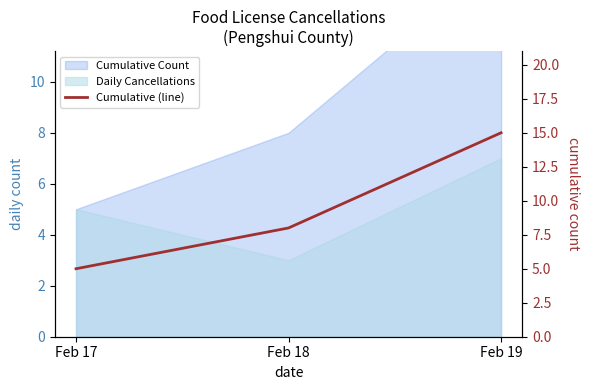

Reading right to left, transcribe all the data shown in this chart.

Feb 19=15	Feb 18=8	Feb 17=5